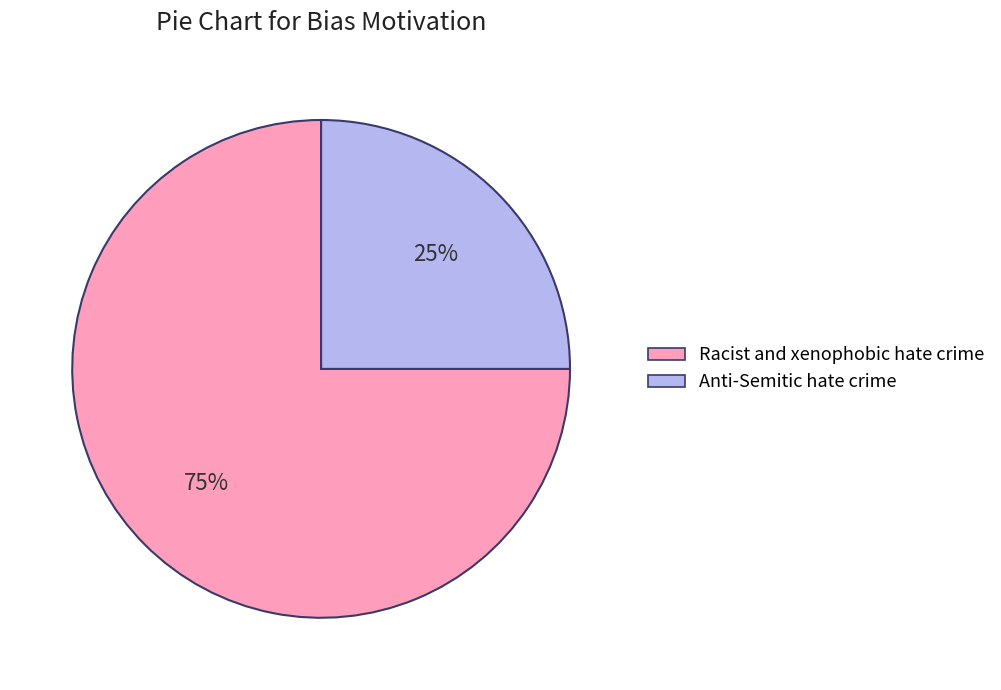

Is it true that Anti-Semitic hate crime is 11% of the pie?

False